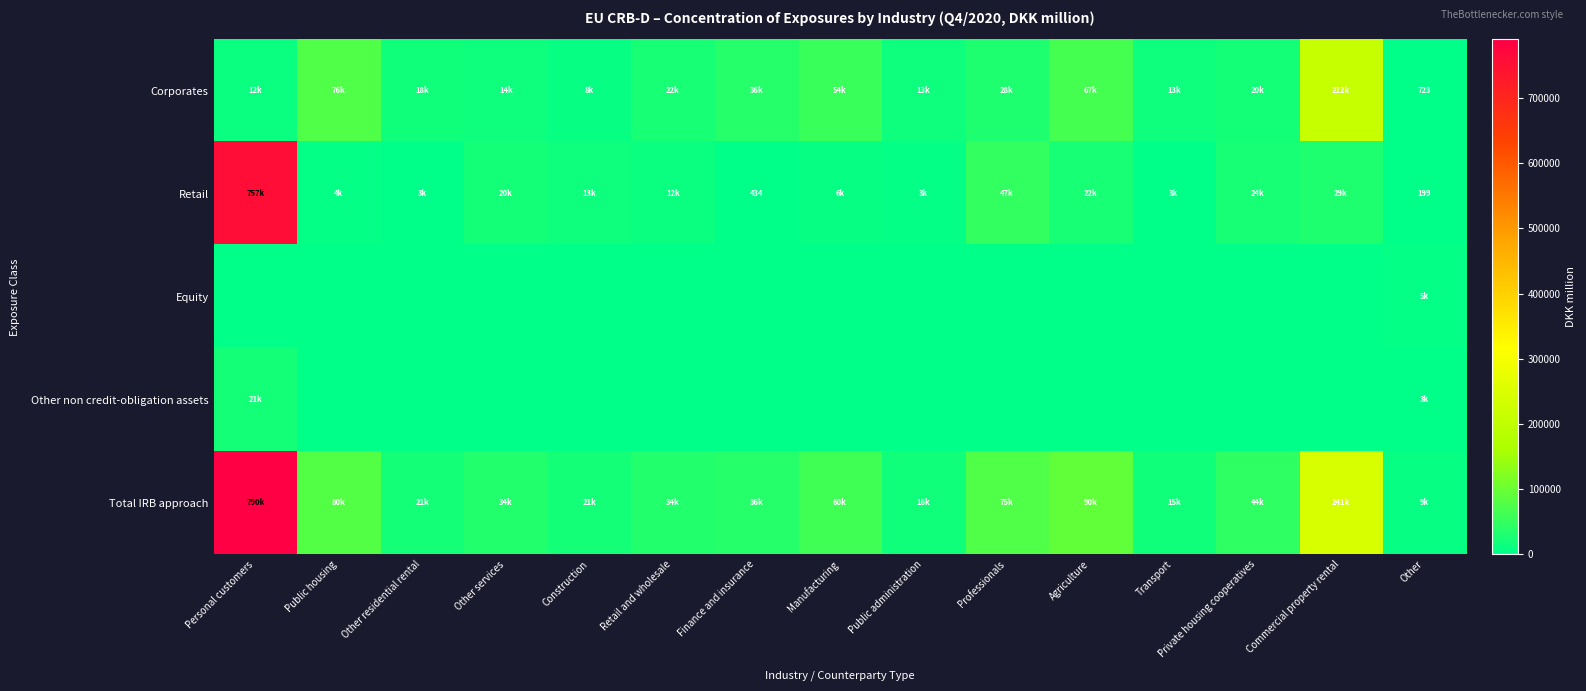

What is the sum of the Total IRB approach values at Agriculture and Construction?

111235.2